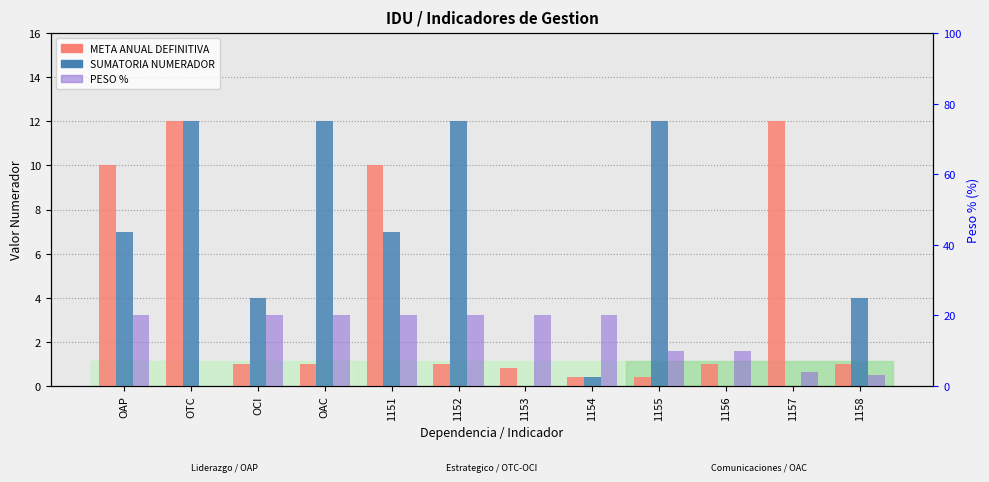

True or false: PESO % has a value of 10.0 at 1155.

True